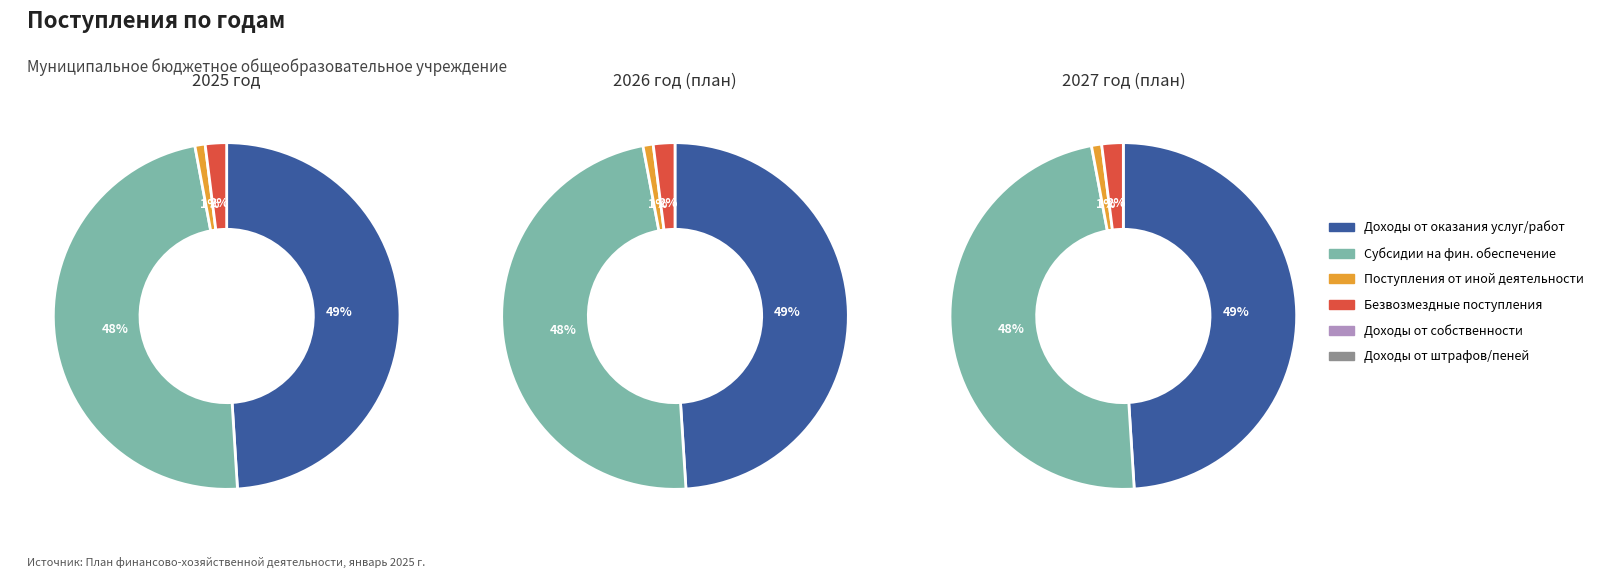

Which has a higher value, Доходы от оказания услуг, работ or Поступления от иной деятельности?

Доходы от оказания услуг, работ